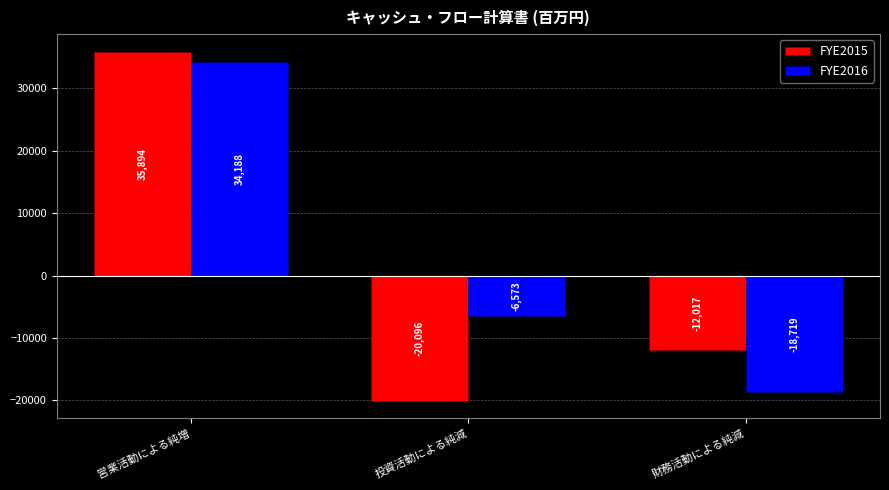

Which series has the largest total across all categories?

FYE2016